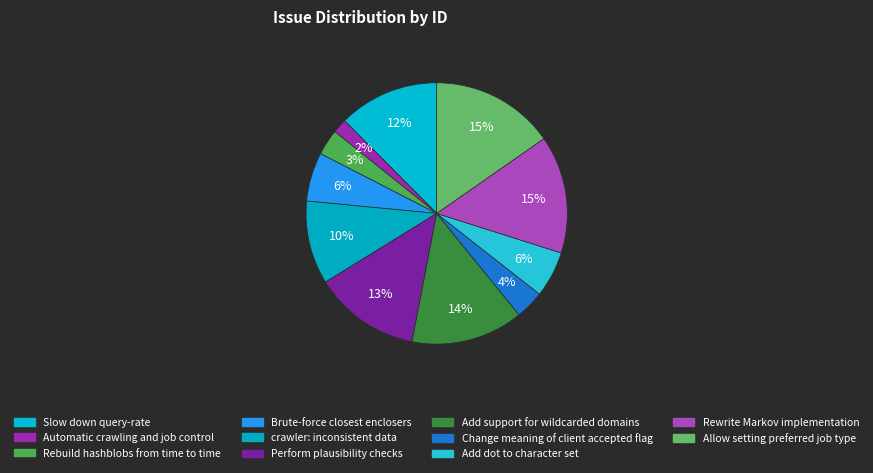

How many slices are in this pie chart?

11